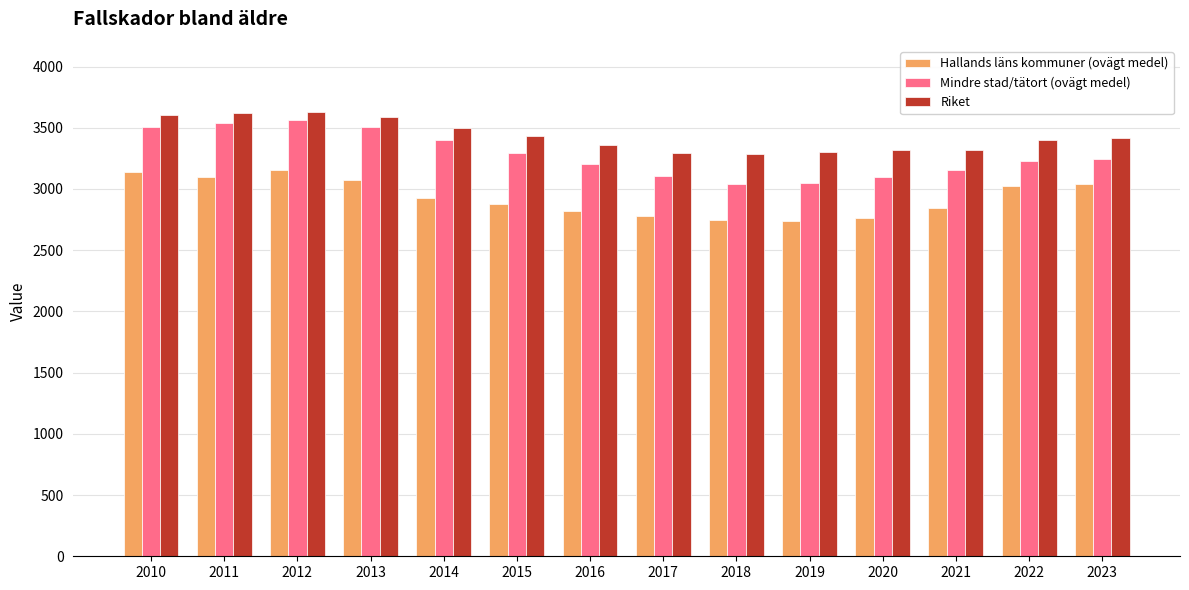

The Mindre stad/tätort (ovägt medel) series shows 3039.0 at 2018. True or false?

True